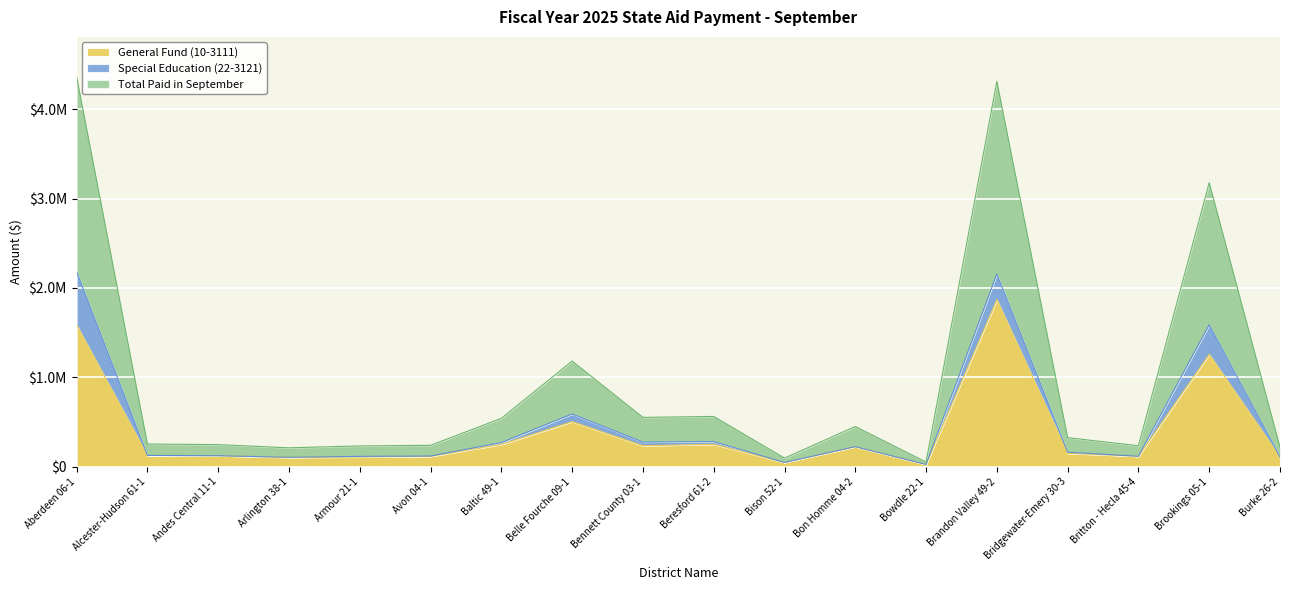

Where is General Fund (10-3111) nearest to the value 947731?

Brookings 05-1